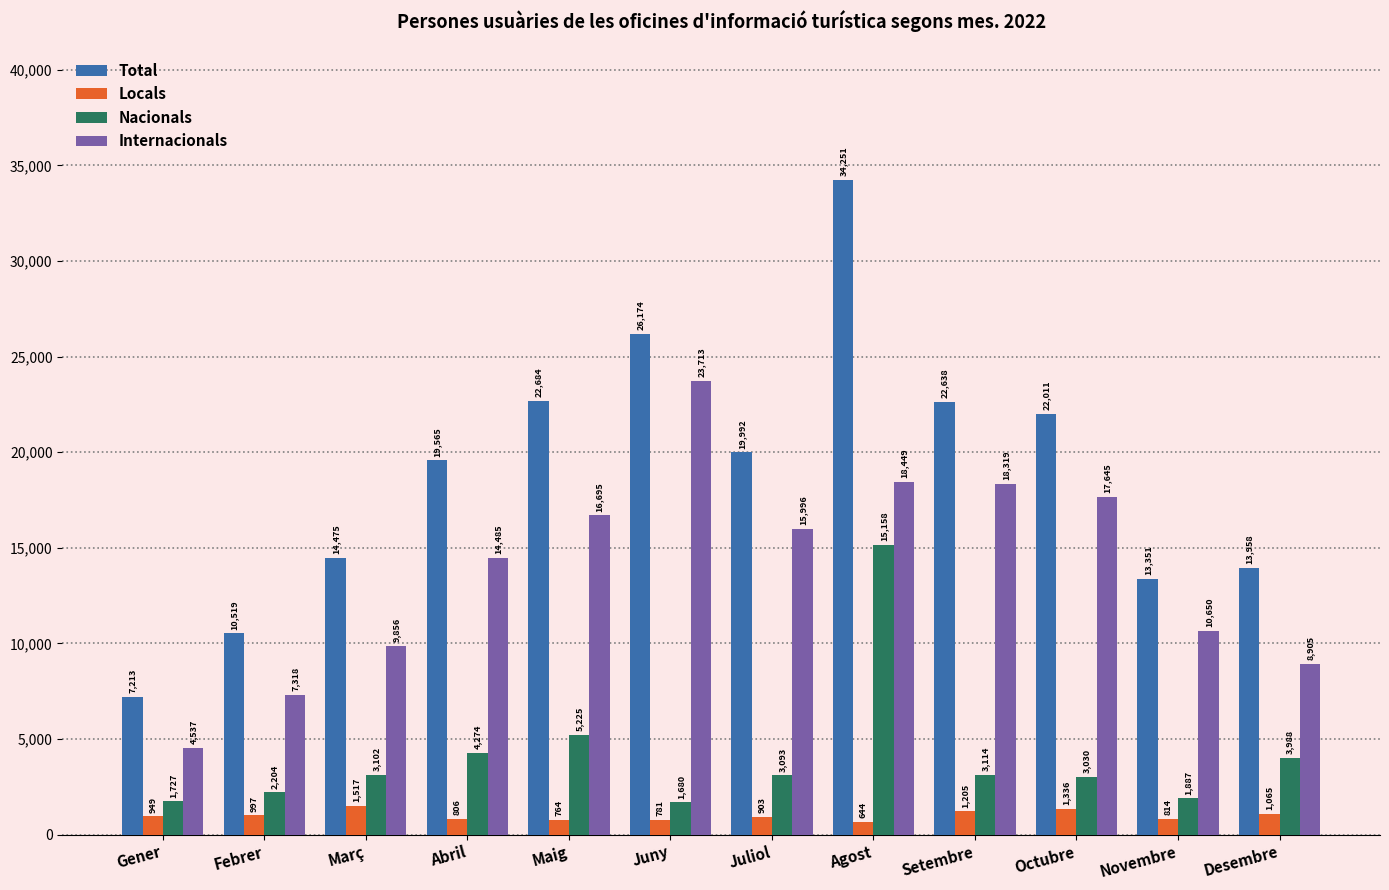

What is the average value of the Nacionals series?

4040